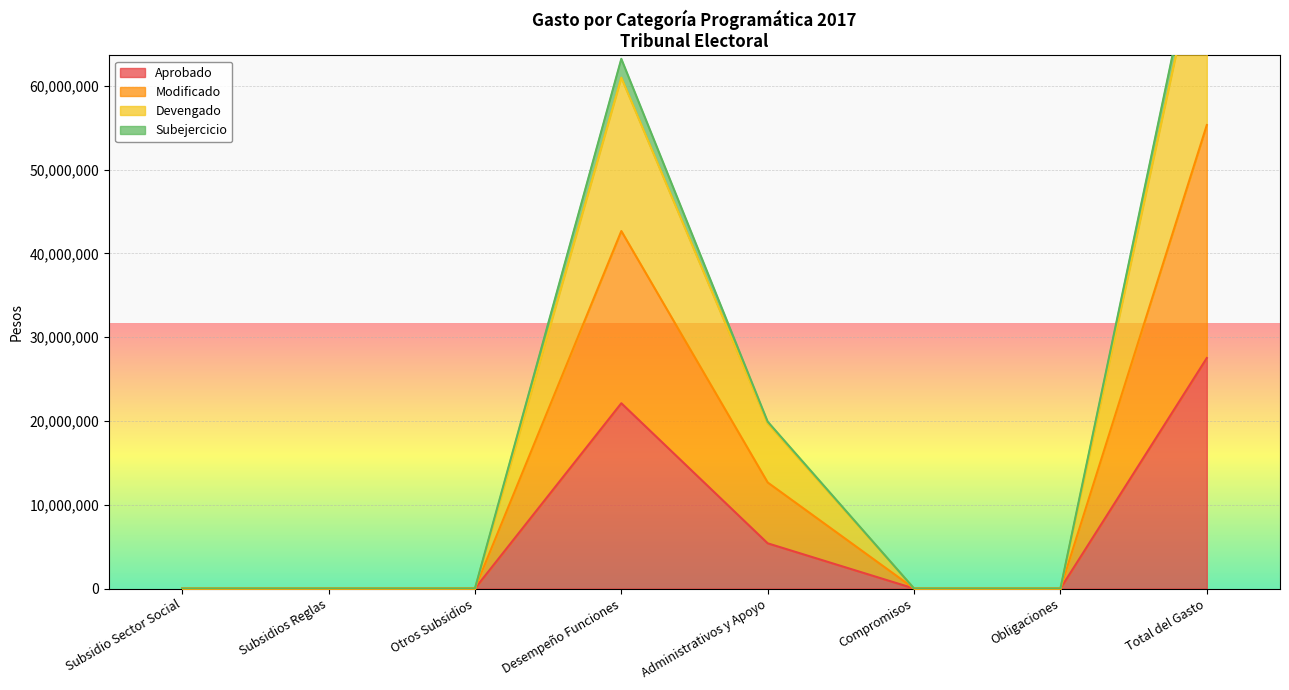

Count the number of data series in this chart.

4